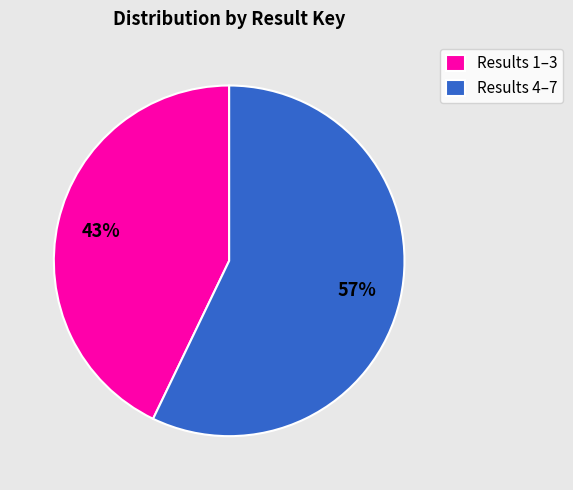

Which slice represents more than half of the pie?

Results 4–7